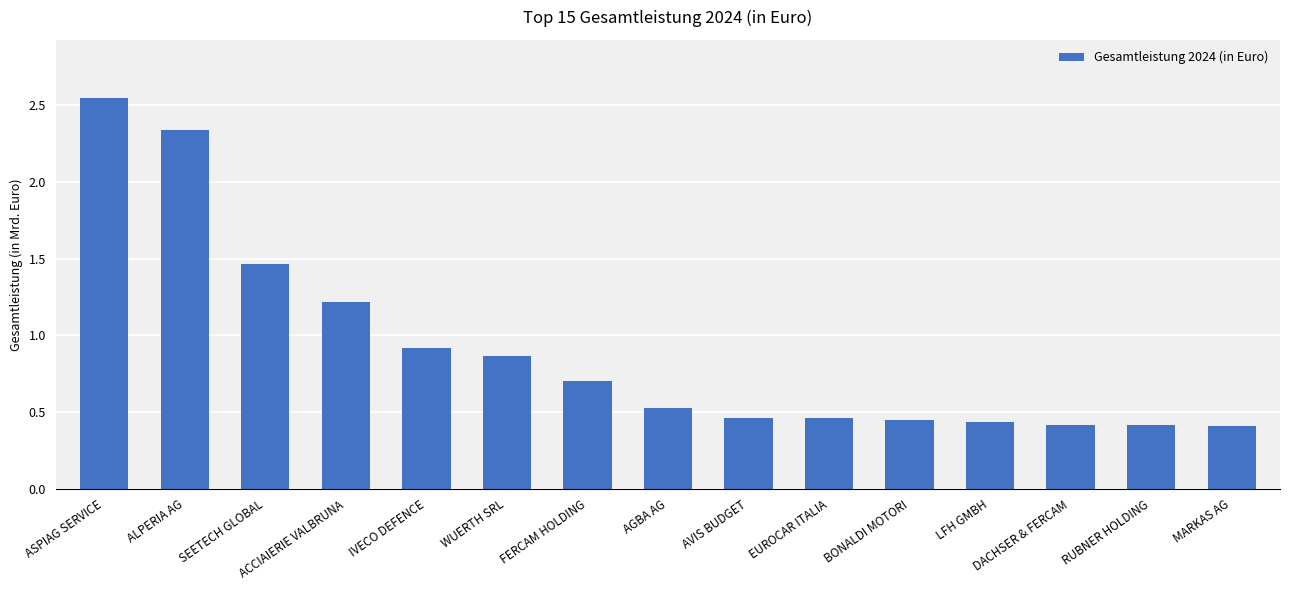

What is the smallest value displayed?

410573901